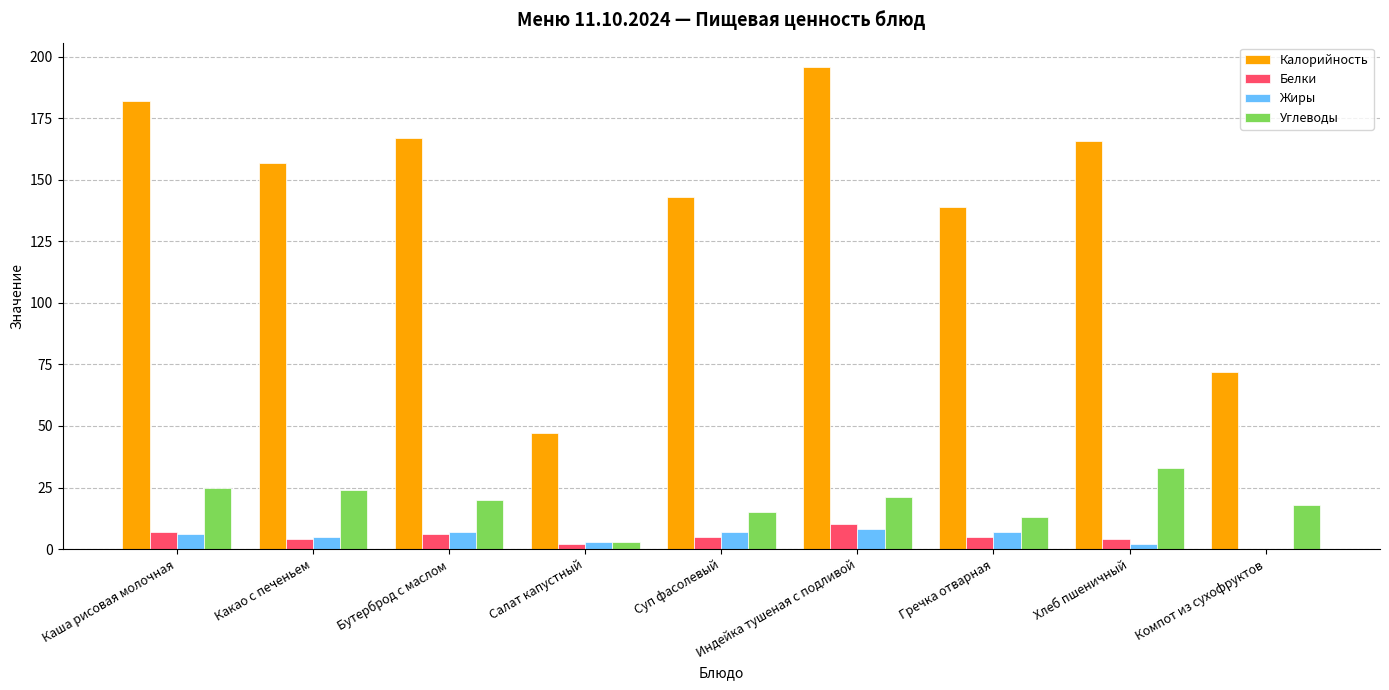

What is the sum of all Белки values?

43